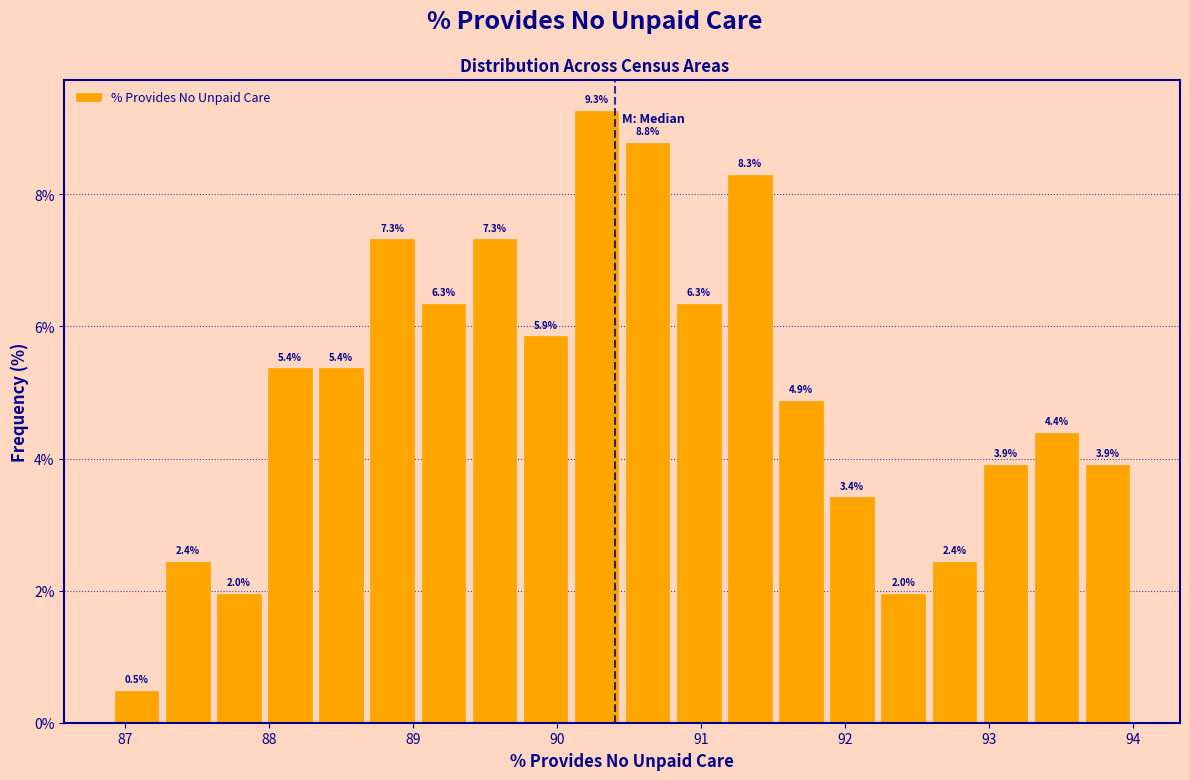

Read against the x-axis, roughly where is the centre of the tallest bar?

90.3